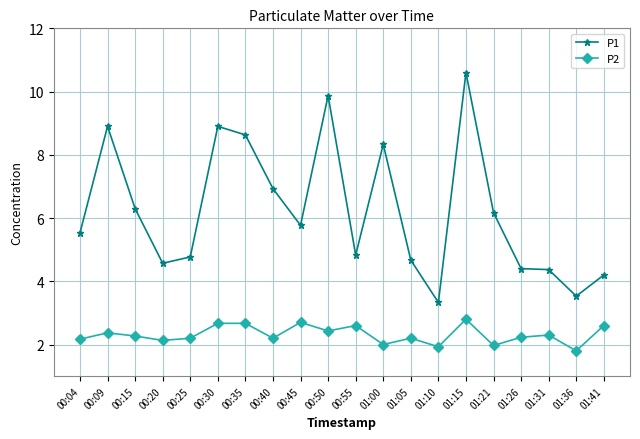

True or false: P1 and P2 intersect in this chart.

False